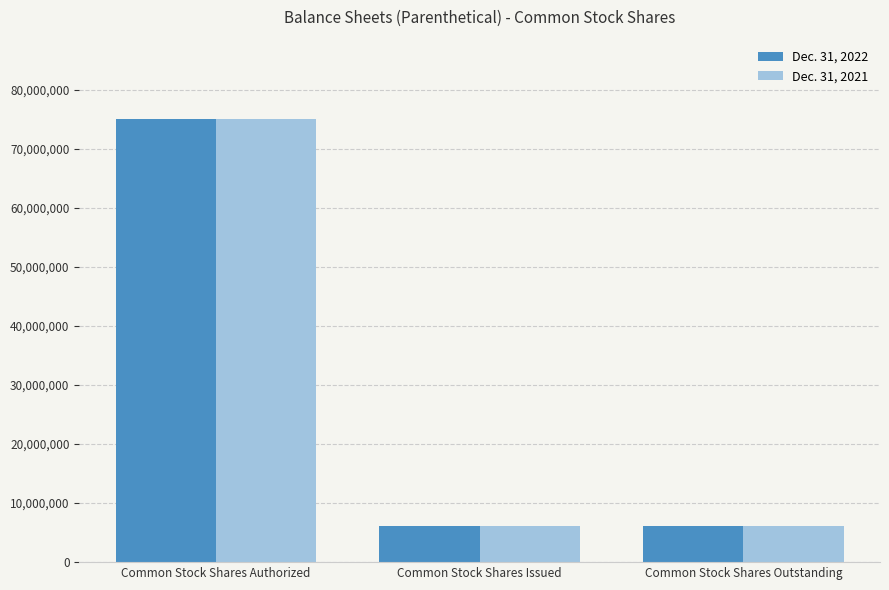

What is the minimum value for Dec. 31, 2022?

6087500